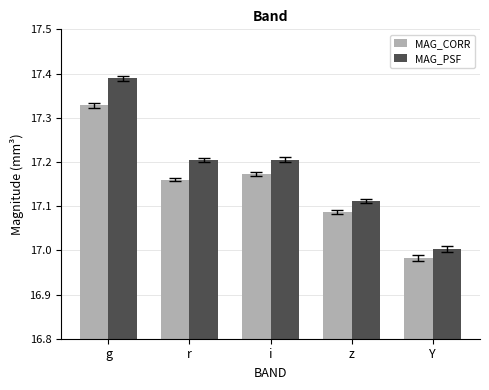

The MAG_PSF series shows 24.1 at g. True or false?

False